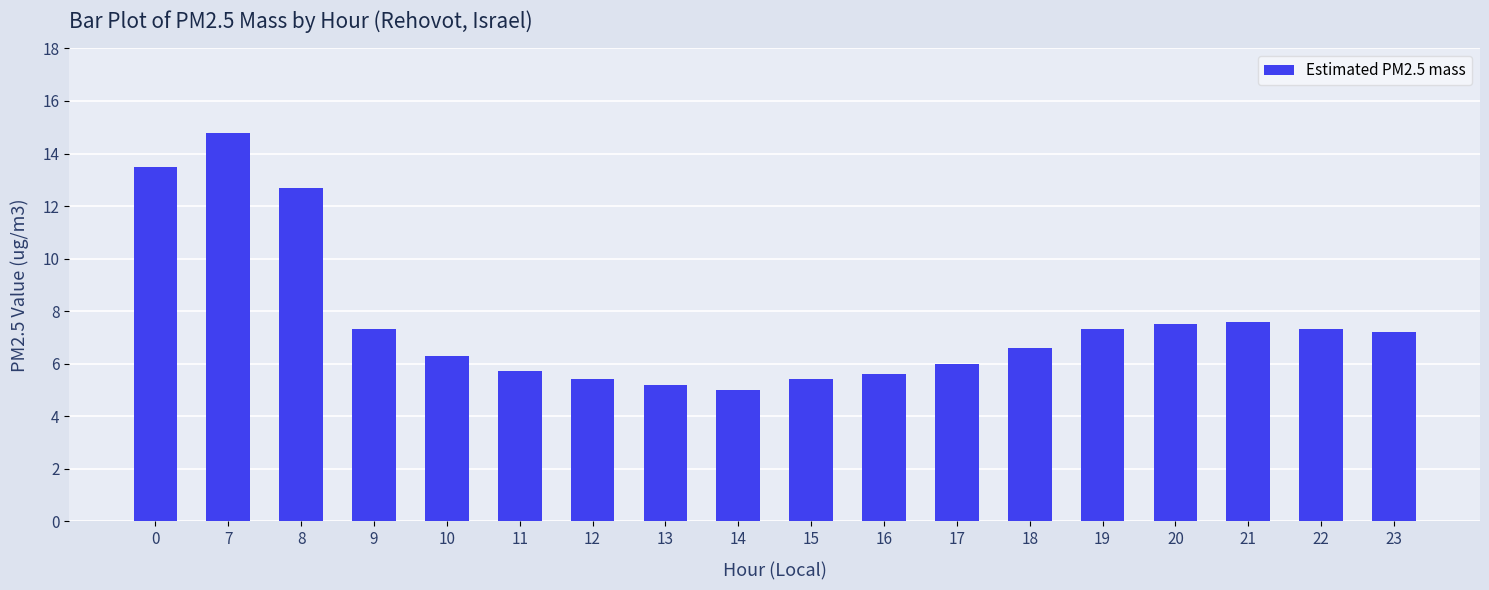

What is the minimum value shown in the chart?

5.0